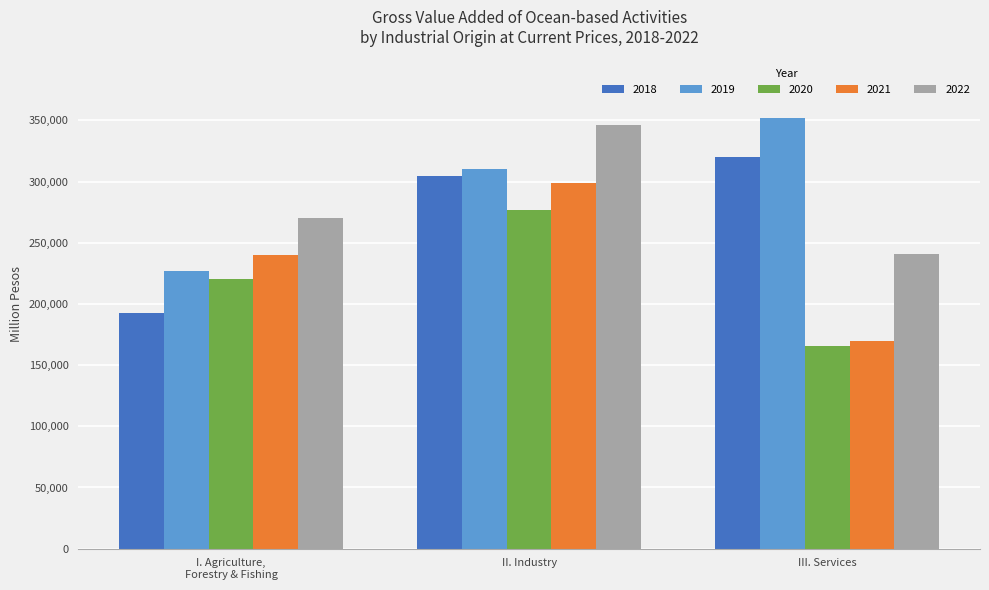

What is the difference between the 2020 values at II. Industry and I. Agriculture,
Forestry & Fishing?

56540.1